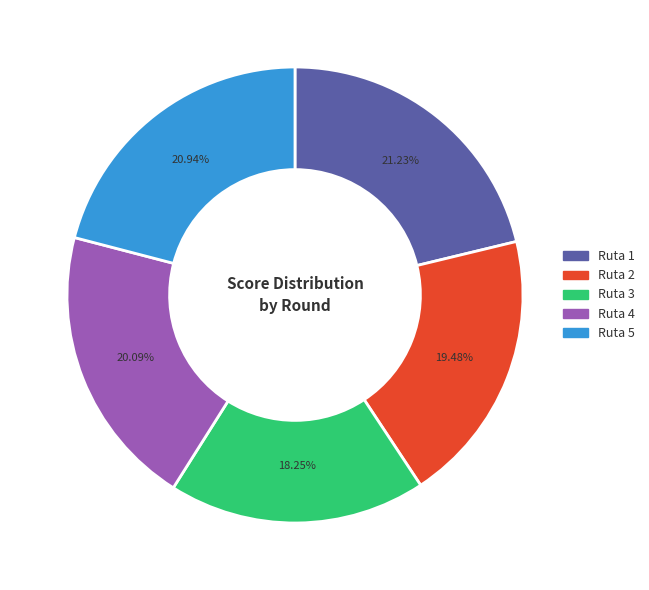

Count the number of slices in the pie.

5